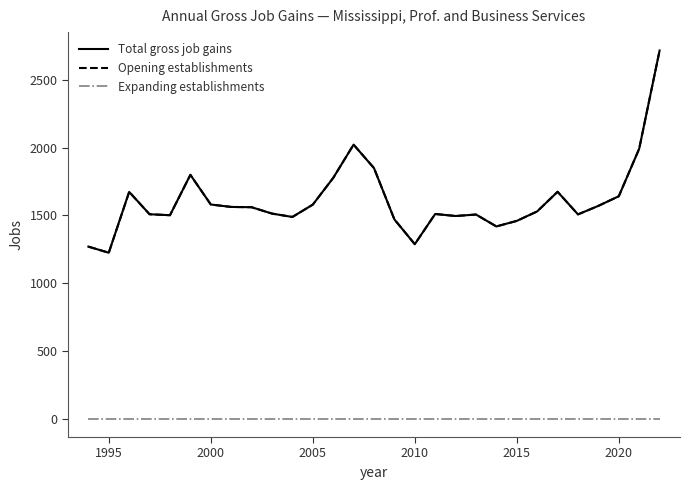

In Opening establishments, how many points are lower than both neighbors (excluding endpoints)?

7